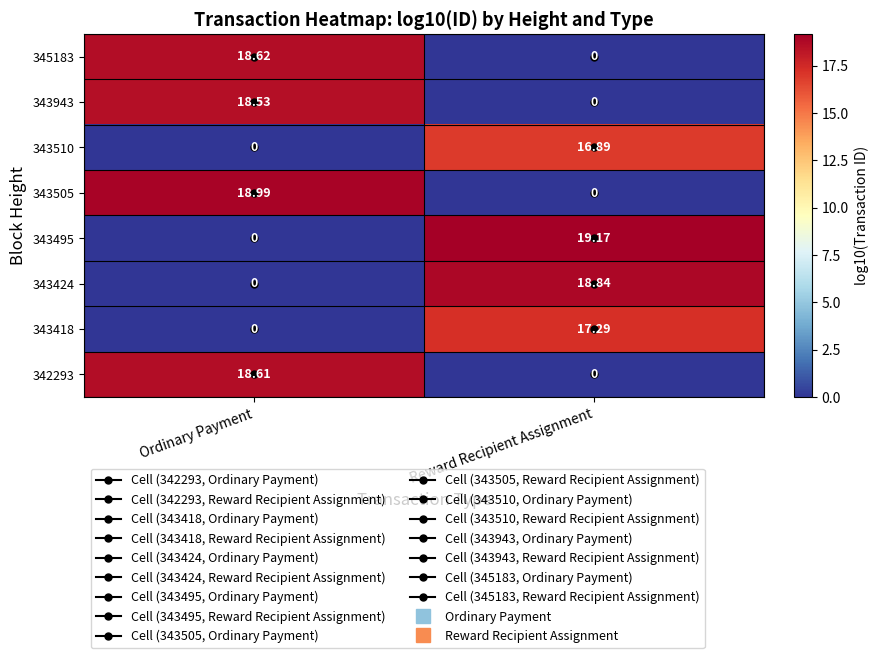

At how many categories does at least one series exceed 12?

2